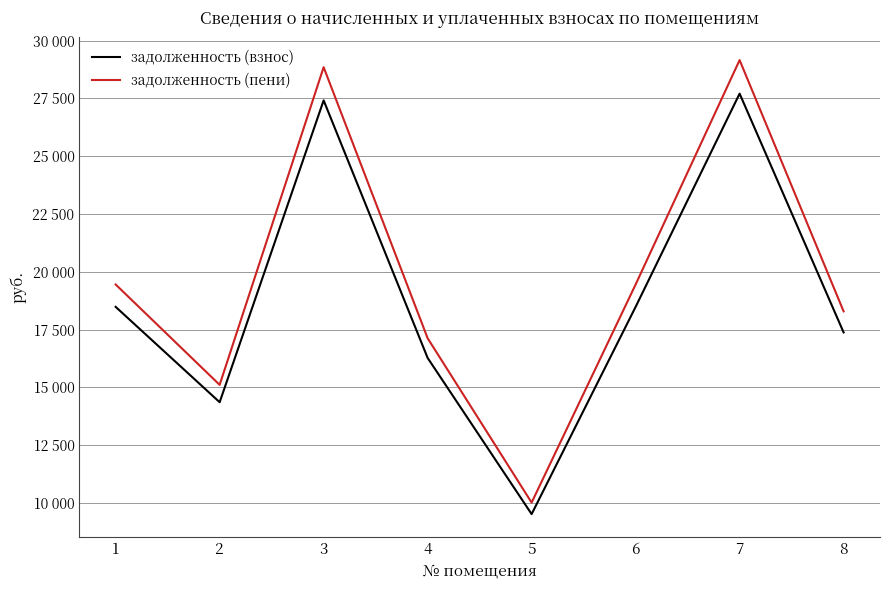

What is the difference between the maximum and minimum values in the задолженность (пени) series?

19143.6